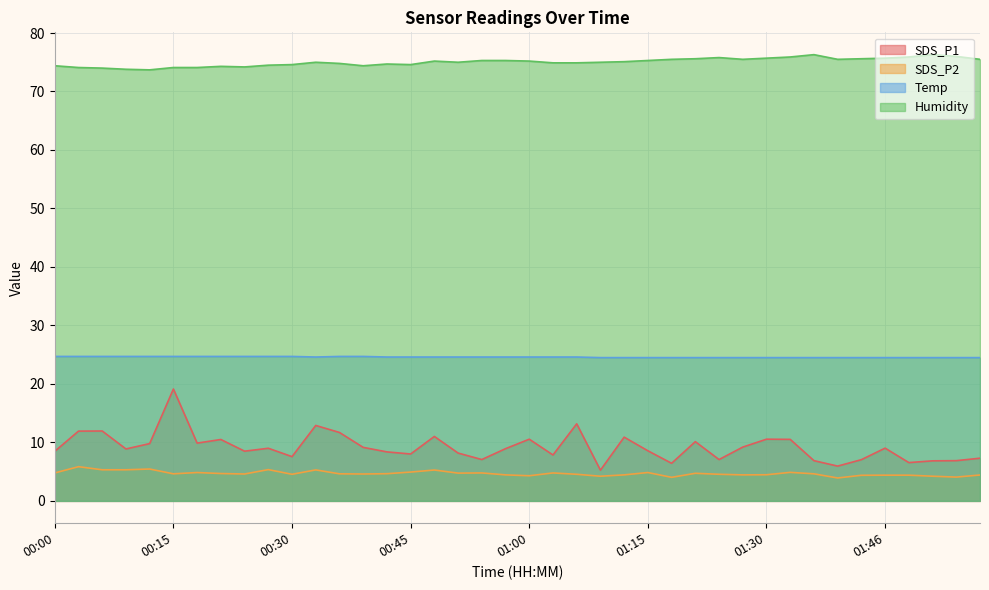

Reading right to left, transcribe all the data shown in this chart.

SDS_P1: 01:58=7.3	01:55=6.9	01:52=6.8	01:49=6.5	01:46=9.0	01:43=7.0	01:39=6.0	01:36=6.9	01:33=10.5	01:30=10.6	01:27=9.2	01:24=7.1	01:21=10.1	01:18=6.4	01:15=8.6	01:12=10.9	01:09=5.2	01:06=13.2	01:03=7.8	01:00=10.6	00:57=8.9	00:54=7.1	00:51=8.2	00:48=11.0	00:45=8.0	00:42=8.4	00:39=9.2	00:36=11.7	00:33=12.9	00:30=7.6	00:27=9.0	00:24=8.5	00:21=10.5	00:18=9.9	00:15=19.1	00:12=9.8	00:09=8.9	00:06=11.9	00:03=11.9	00:00=8.5
SDS_P2: 01:58=4.4	01:55=4.1	01:52=4.2	01:49=4.4	01:46=4.4	01:43=4.4	01:39=3.9	01:36=4.6	01:33=4.9	01:30=4.5	01:27=4.5	01:24=4.5	01:21=4.7	01:18=4.0	01:15=4.8	01:12=4.5	01:09=4.2	01:06=4.5	01:03=4.8	01:00=4.3	00:57=4.5	00:54=4.8	00:51=4.8	00:48=5.3	00:45=4.9	00:42=4.7	00:39=4.6	00:36=4.6	00:33=5.3	00:30=4.5	00:27=5.3	00:24=4.6	00:21=4.7	00:18=4.8	00:15=4.6	00:12=5.5	00:09=5.3	00:06=5.3	00:03=5.8	00:00=4.8
Temp: 01:58=24.5	01:55=24.5	01:52=24.5	01:49=24.5	01:46=24.5	01:43=24.5	01:39=24.5	01:36=24.5	01:33=24.5	01:30=24.5	01:27=24.5	01:24=24.5	01:21=24.5	01:18=24.5	01:15=24.5	01:12=24.5	01:09=24.5	01:06=24.6	01:03=24.6	01:00=24.6	00:57=24.6	00:54=24.6	00:51=24.6	00:48=24.6	00:45=24.6	00:42=24.6	00:39=24.7	00:36=24.7	00:33=24.6	00:30=24.7	00:27=24.7	00:24=24.7	00:21=24.7	00:18=24.7	00:15=24.7	00:12=24.7	00:09=24.7	00:06=24.7	00:03=24.7	00:00=24.7
Humidity: 01:58=75.5	01:55=76.0	01:52=76.3	01:49=75.9	01:46=75.7	01:43=75.6	01:39=75.5	01:36=76.3	01:33=75.9	01:30=75.7	01:27=75.5	01:24=75.8	01:21=75.6	01:18=75.5	01:15=75.3	01:12=75.1	01:09=75.0	01:06=74.9	01:03=74.9	01:00=75.2	00:57=75.3	00:54=75.3	00:51=75.0	00:48=75.2	00:45=74.6	00:42=74.7	00:39=74.4	00:36=74.8	00:33=75.0	00:30=74.6	00:27=74.5	00:24=74.2	00:21=74.3	00:18=74.1	00:15=74.1	00:12=73.7	00:09=73.8	00:06=74.0	00:03=74.1	00:00=74.4